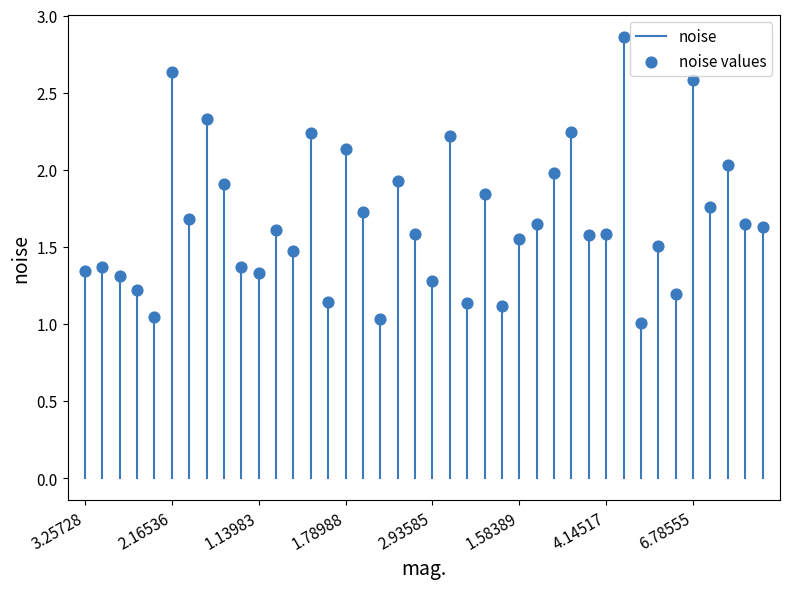

What is the range of Y values (max minus min)?

1.9